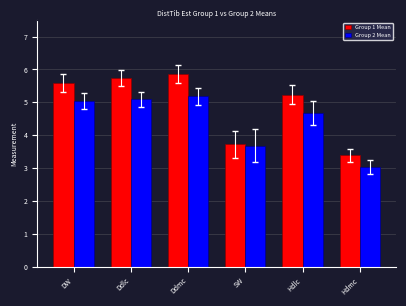

What is the label of the 1st bar from the left?

DW